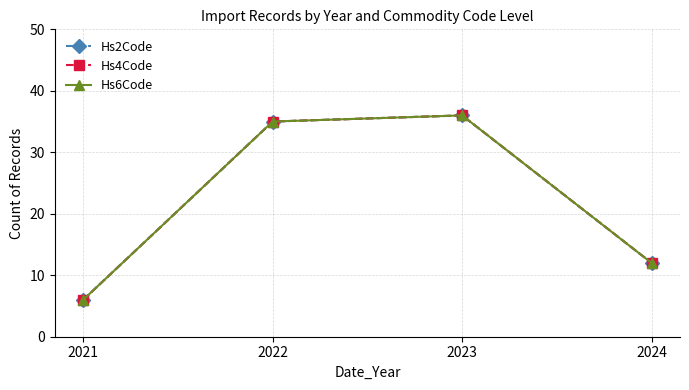

Does the chart have visible grid lines?

Yes